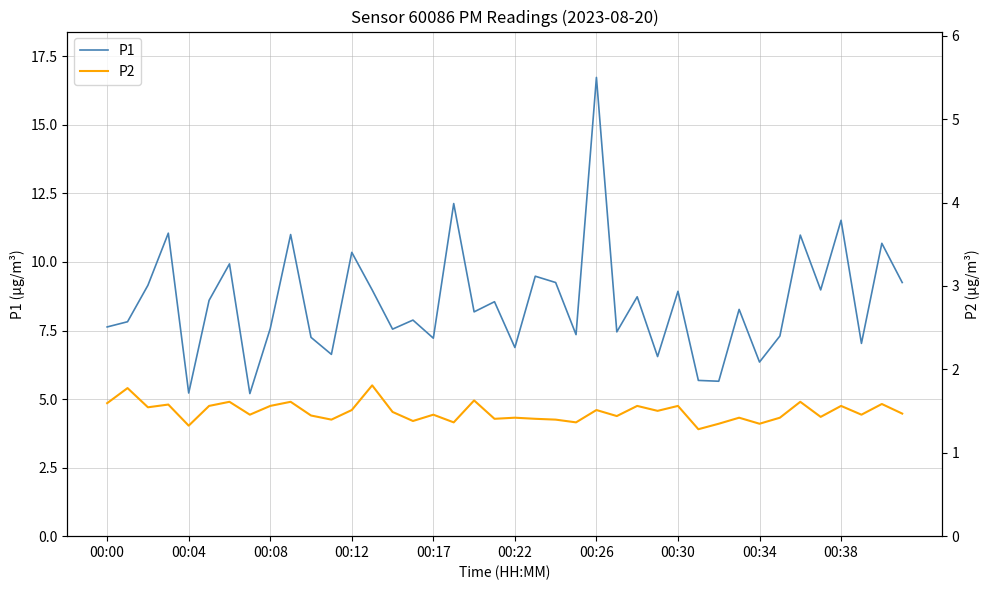

What is the label of the 19th point from the left?

18